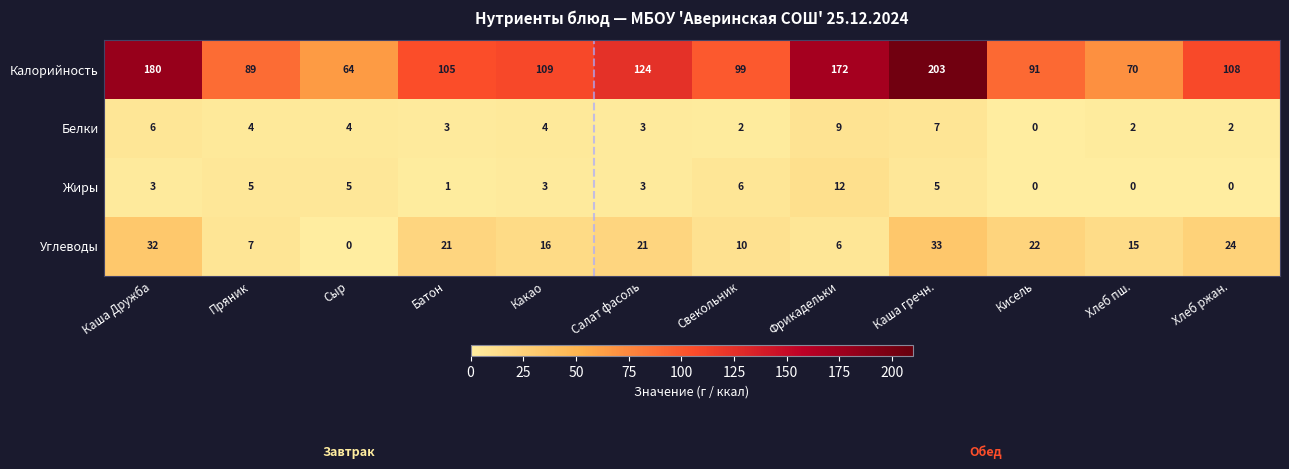

What is the approximate value of Калорийность at Хлеб ржан.?

108